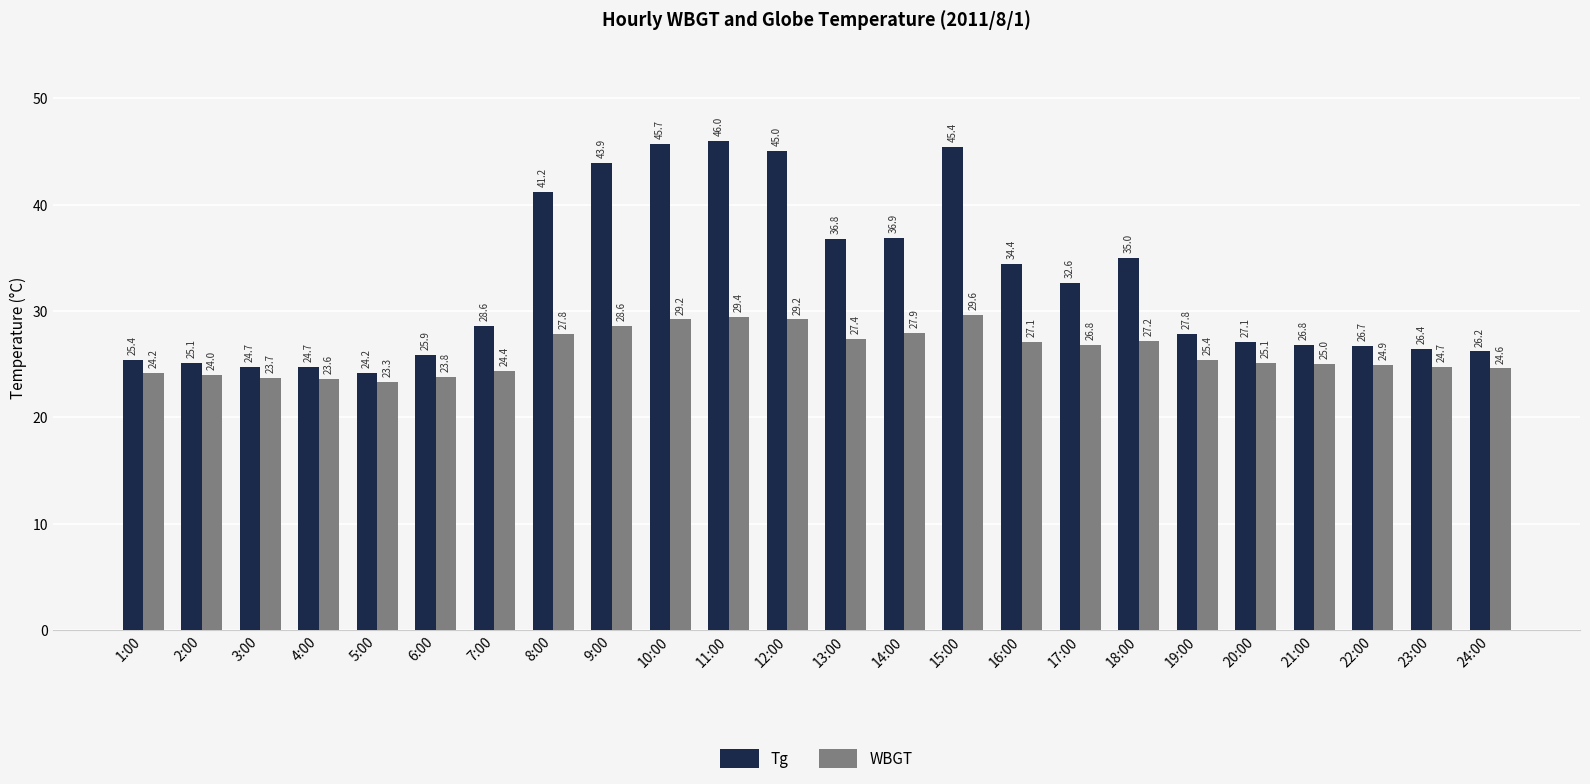

Is it true that Tg equals 36.8 at 22:00?

False